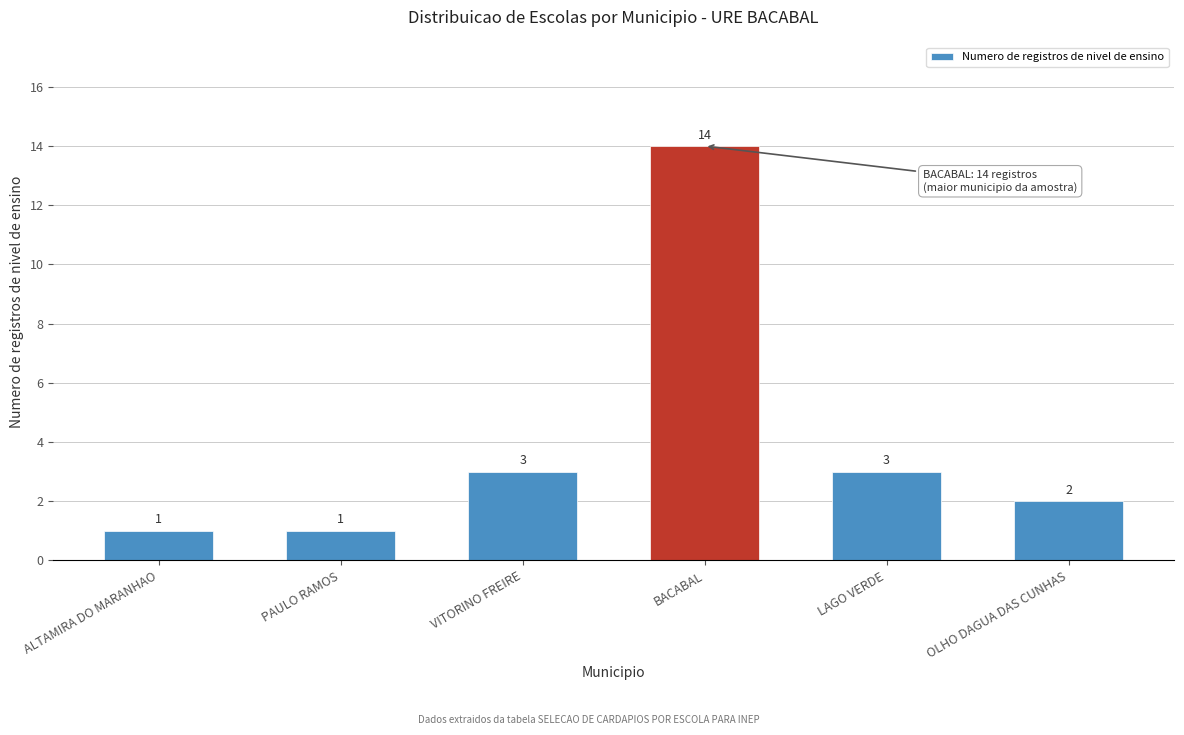

Reading left to right, list all the values displayed in this chart.

ALTAMIRA DO MARANHAO=1	PAULO RAMOS=1	VITORINO FREIRE=3	BACABAL=14	LAGO VERDE=3	OLHO DAGUA DAS CUNHAS=2